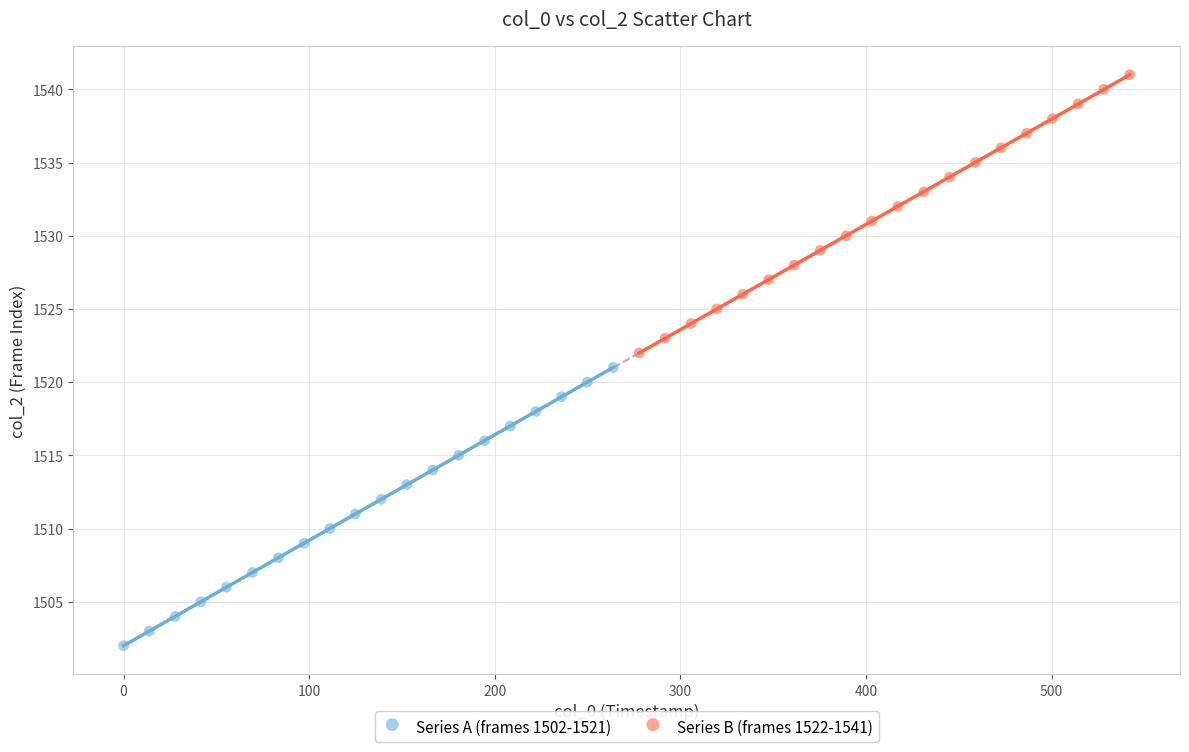

Which series reaches the maximum Y coordinate?

Series B (frames 1522-1541)